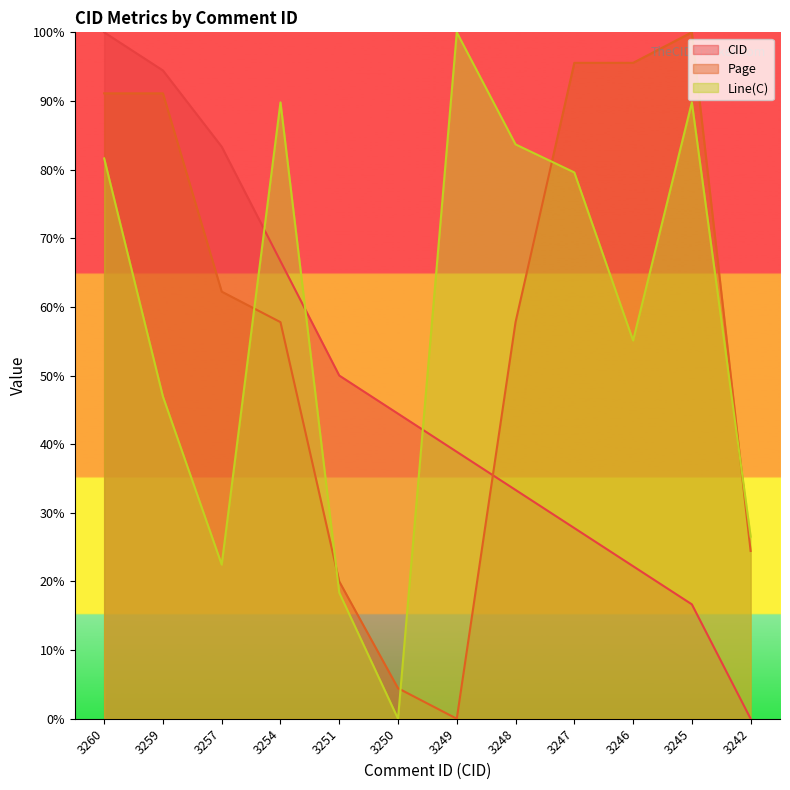

What is the difference between the maximum and minimum values in the Line(C) series?

100.0